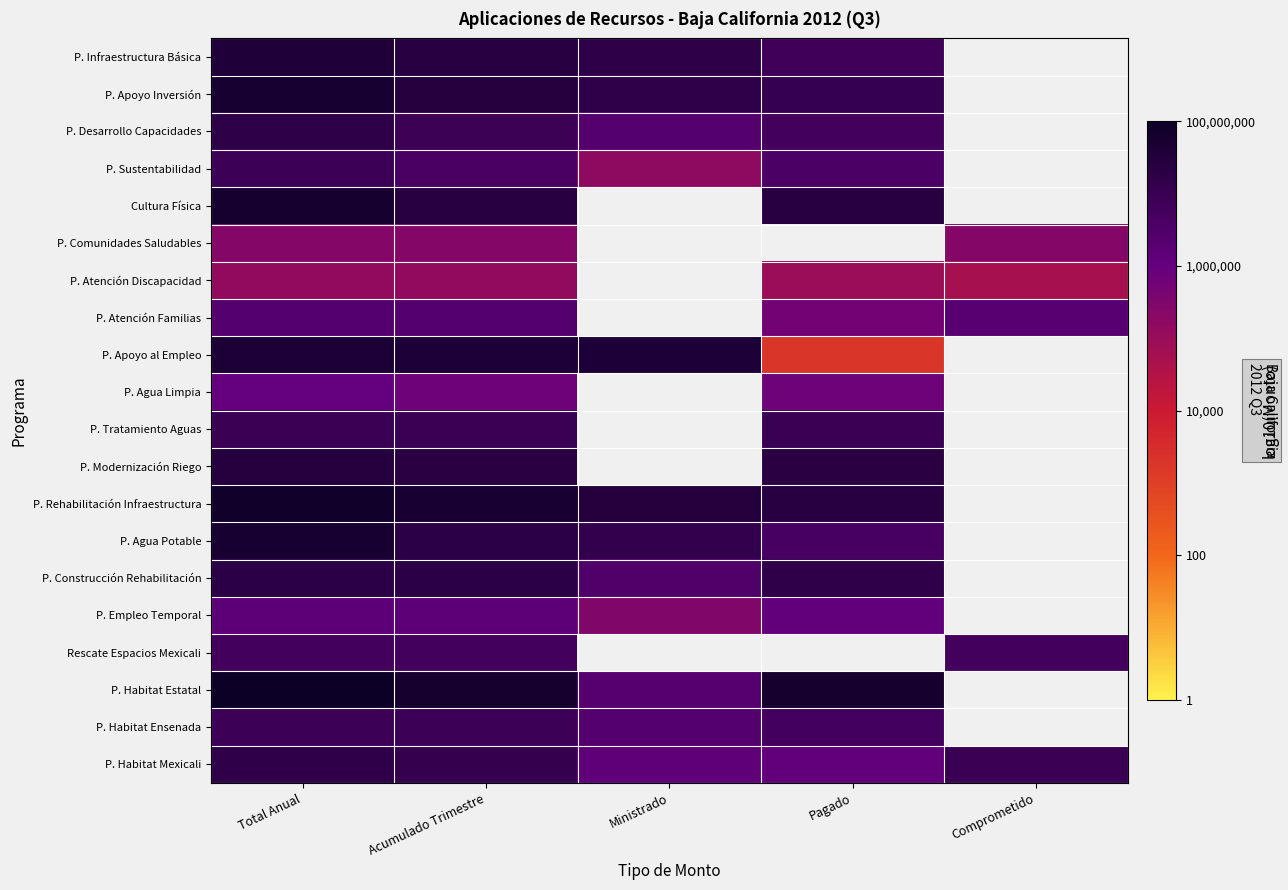

At how many categories does at least one series exceed 3?

5